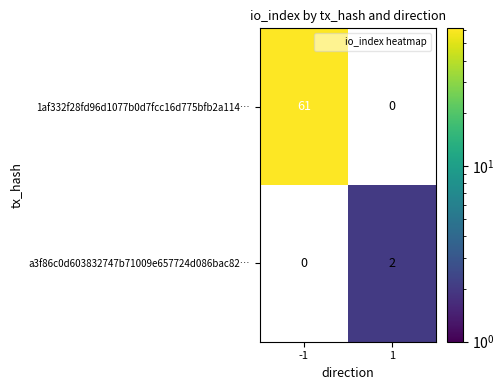

At how many categories does at least one series exceed 37?

1